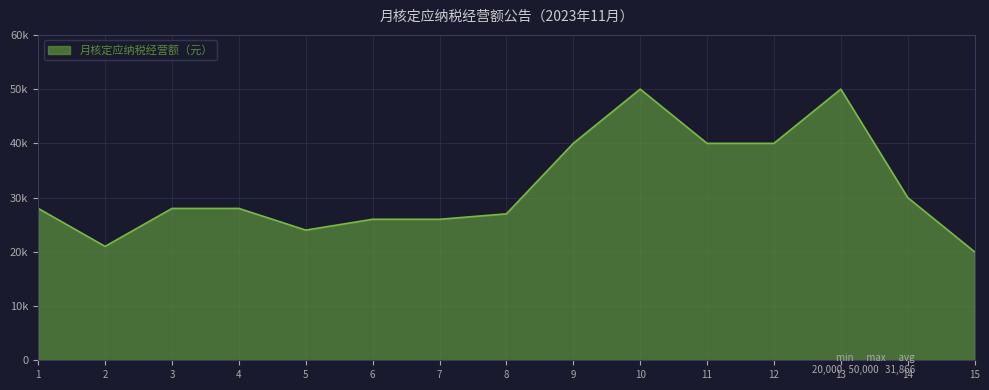

Is it true that the value at 5 is 24000?

True